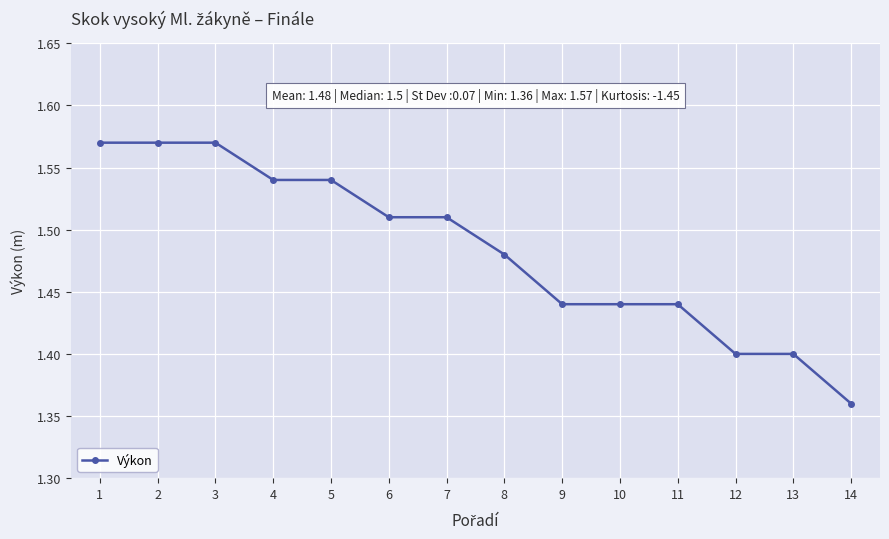

What is the change in value from 5 to 13?

-0.1